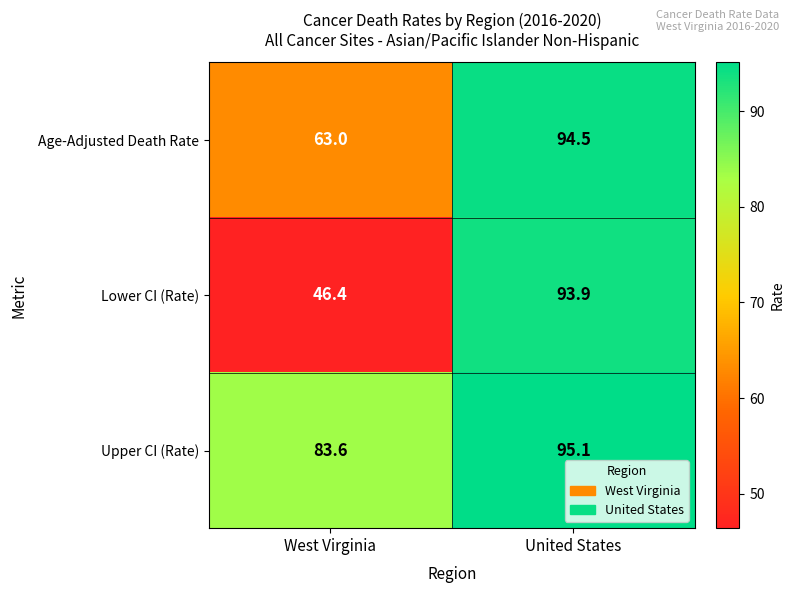

Which category has the highest value across all series?

United States